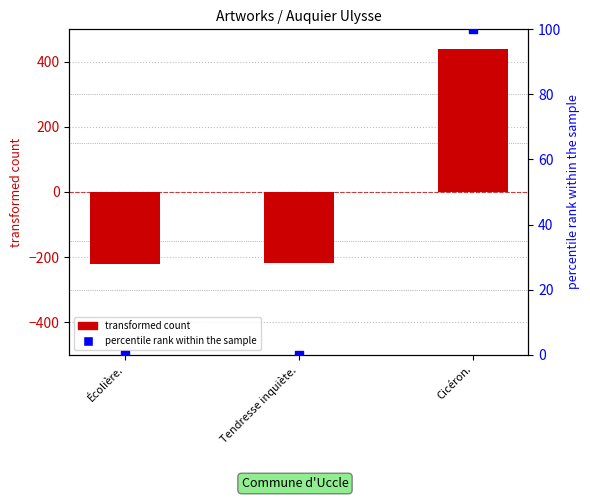

At which category is the sum across all series the highest?

Cicéron.